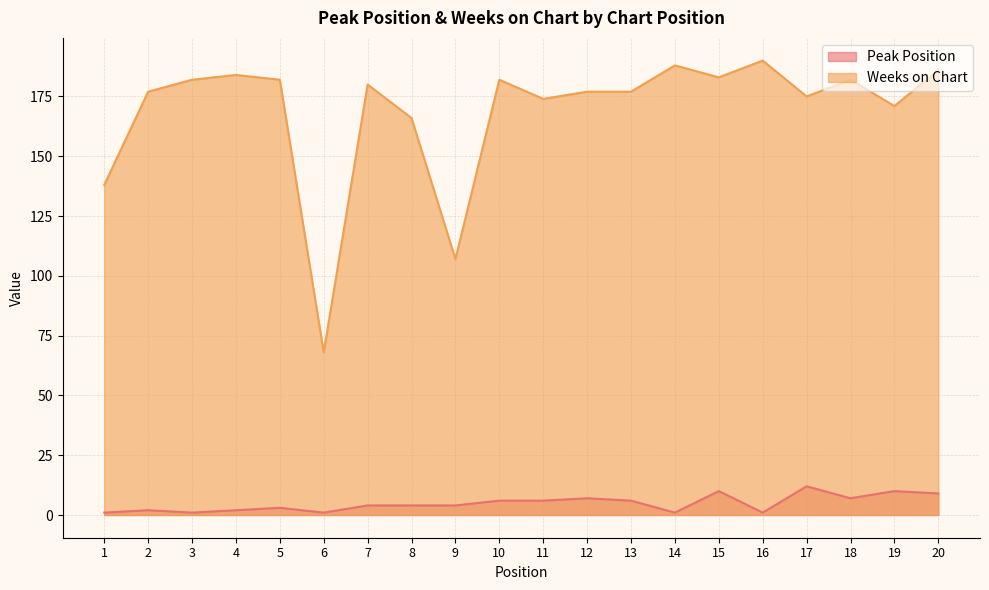

Reading left to right, list all the values displayed in this chart.

Peak Position: 1	2	1	2	3	1	4	4	4	6	6	7	6	1	10	1	12	7	10	9
Weeks on Chart: 138	177	182	184	182	68	180	166	107	182	174	177	177	188	183	190	175	182	171	186